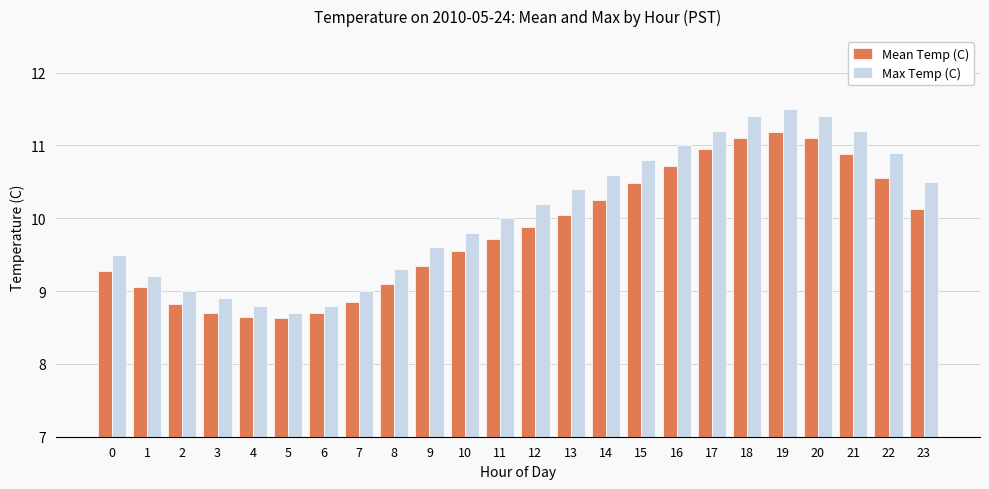

Rank the series by their average value, from highest to lowest.

Max Temp (C), Mean Temp (C)